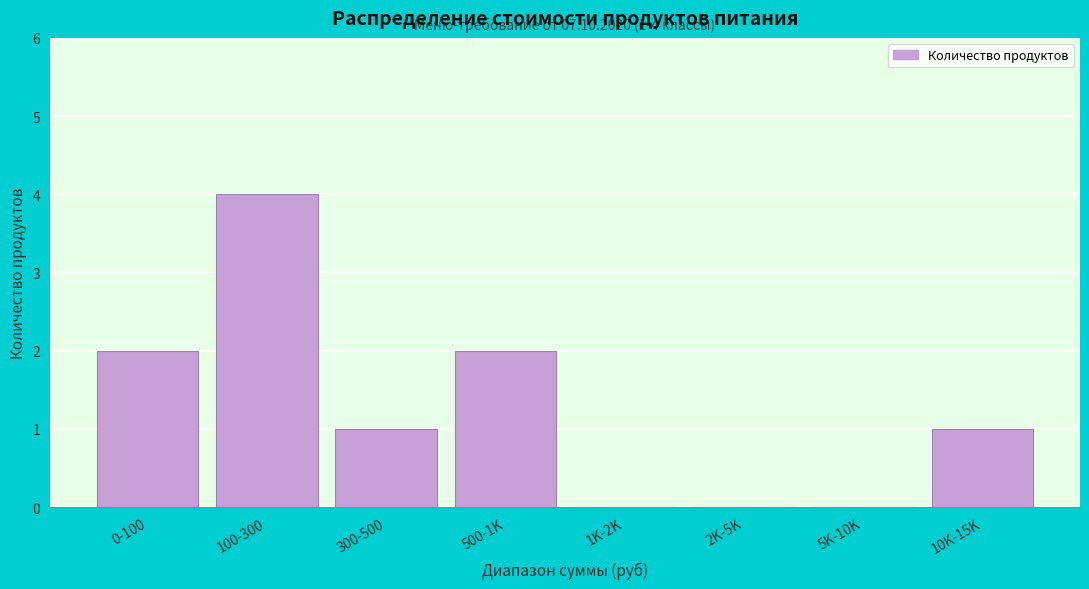

Reading left to right, what are all the values shown in this chart?

0-100=2	100-300=4	300-500=1	500-1K=2	1K-2K=0	2K-5K=0	5K-10K=0	10K-15K=1